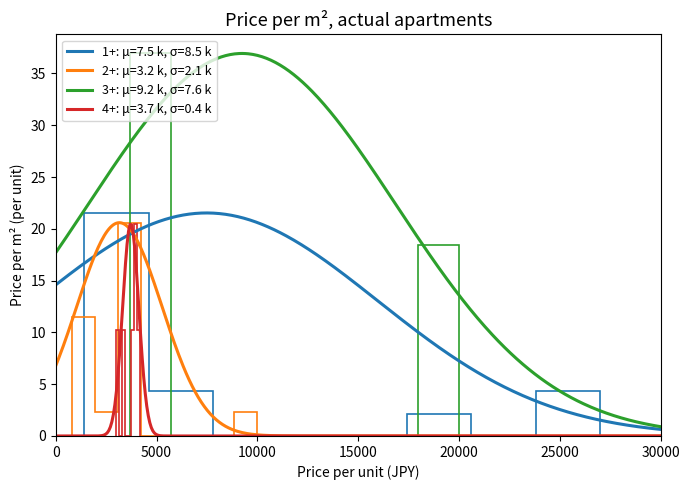

How many series are shown in this chart?

4